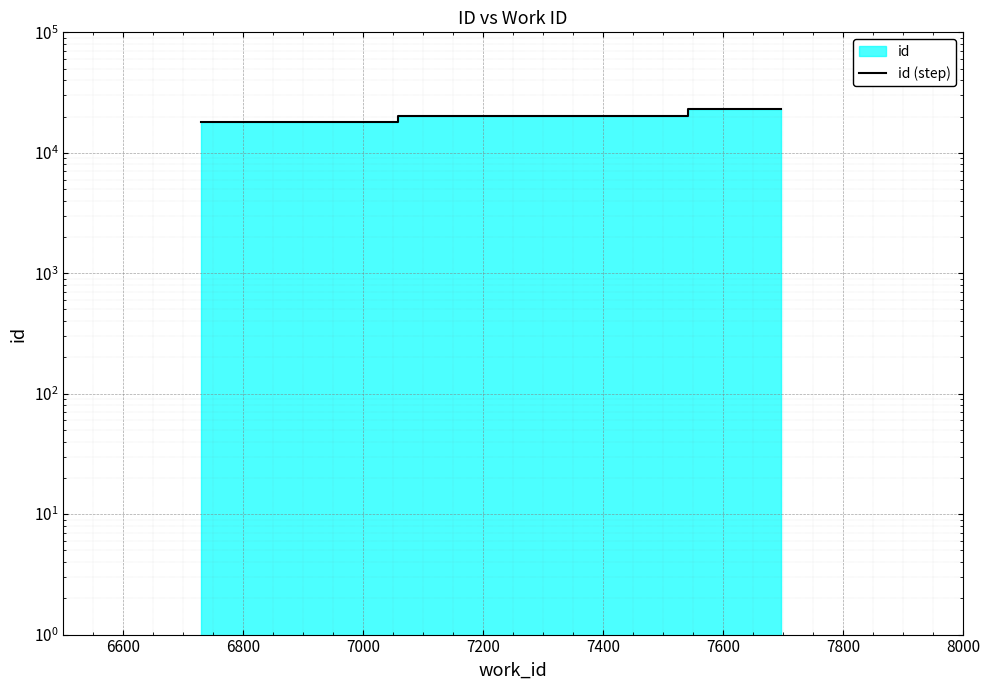

What is the difference between the maximum and second lowest values?

2725